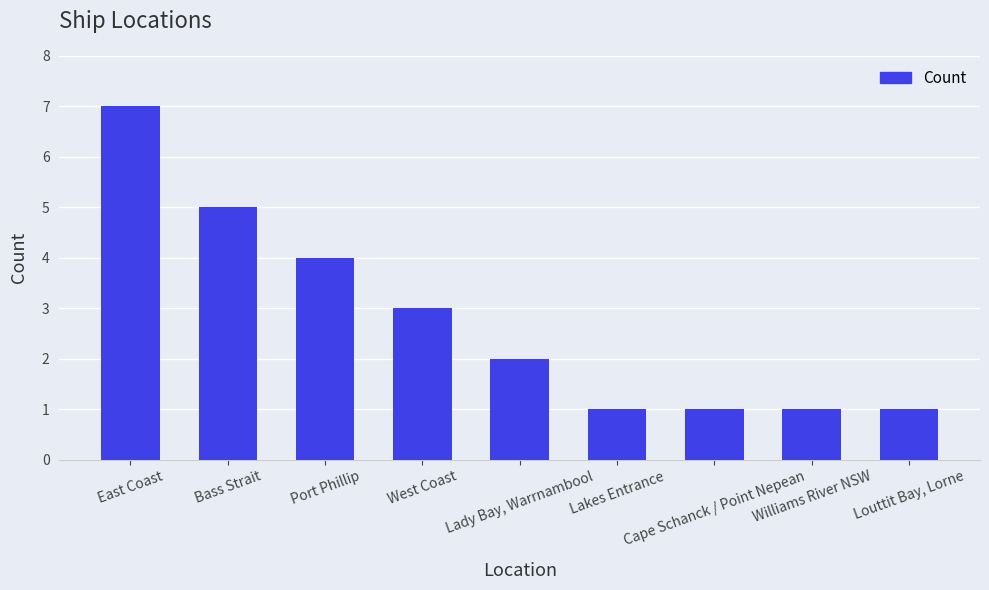

What is the difference between the values at Lady Bay, Warrnambool and Bass Strait?

3